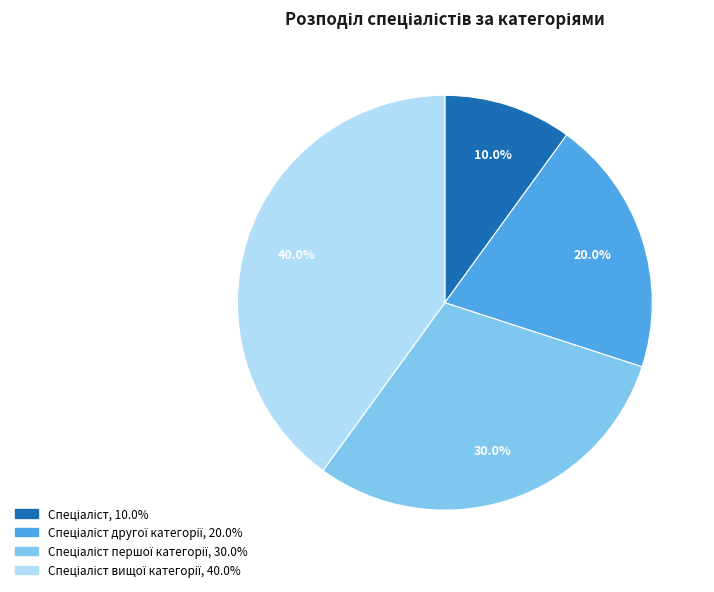

Does any single category account for the majority?

No